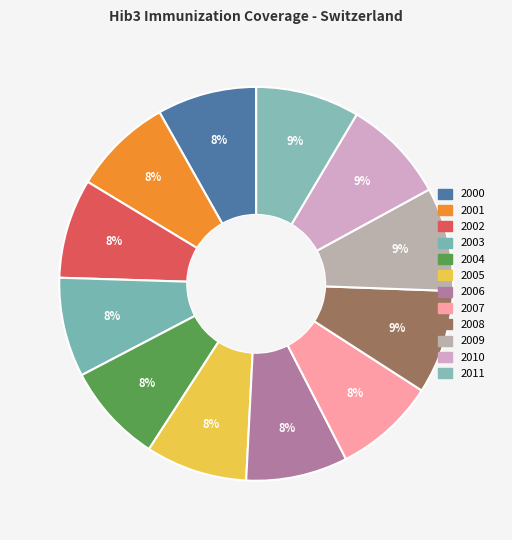

What percentage is the 2010 slice, to the nearest percent?

9%